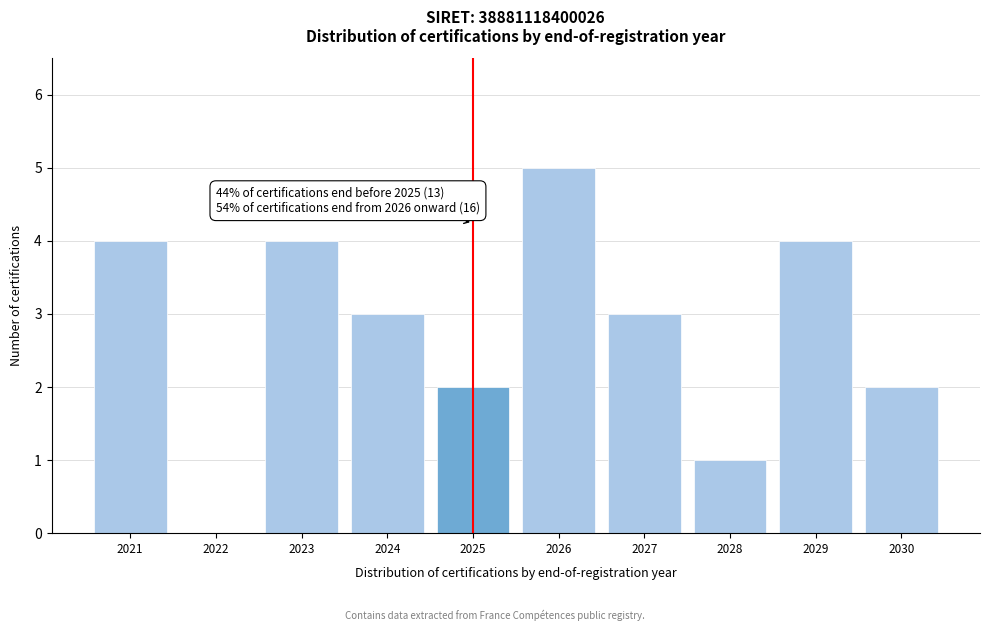

Reading left to right, transcribe all the data shown in this chart.

2021=4	2022=0	2023=4	2024=3	2025=2	2026=5	2027=3	2028=1	2029=4	2030=2